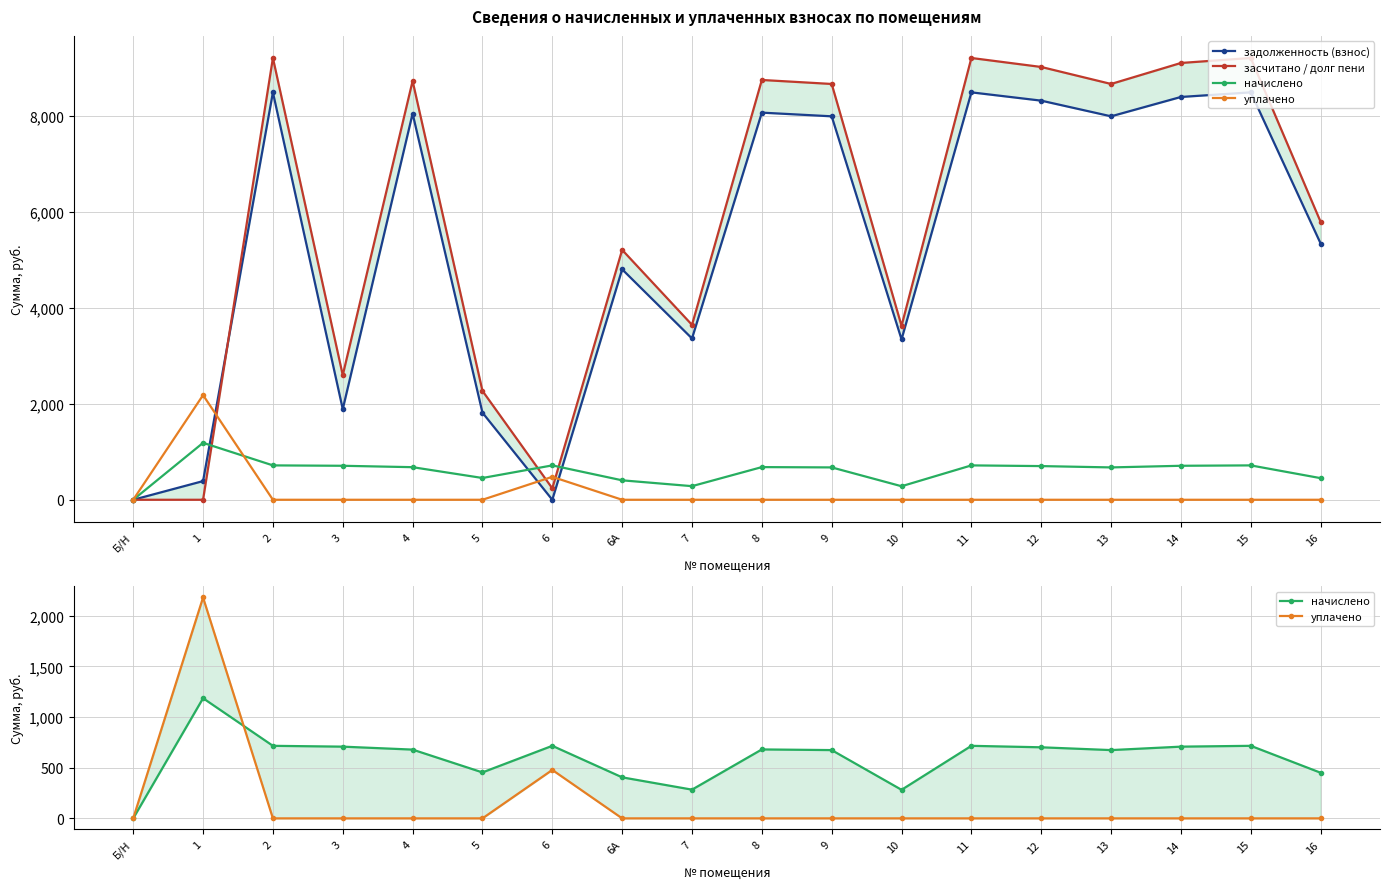

What position from the left is 16?

18